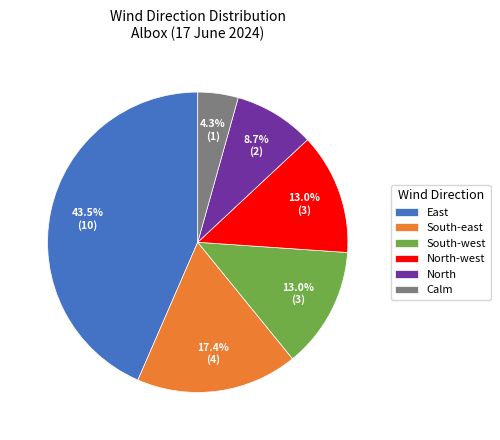

What is the smallest slice in the pie chart?

Calm